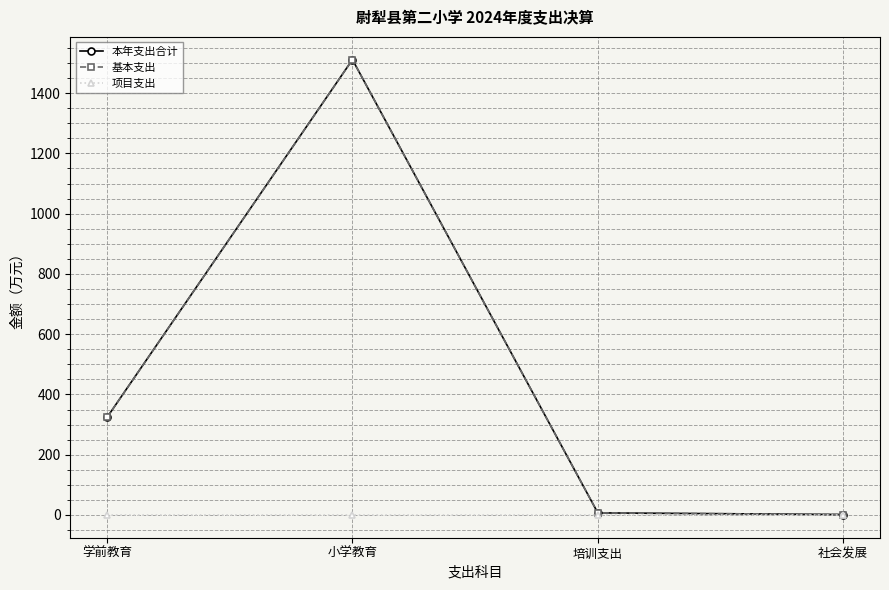

At 小学教育, list the series in order from largest to smallest.

本年支出合计, 基本支出, 项目支出